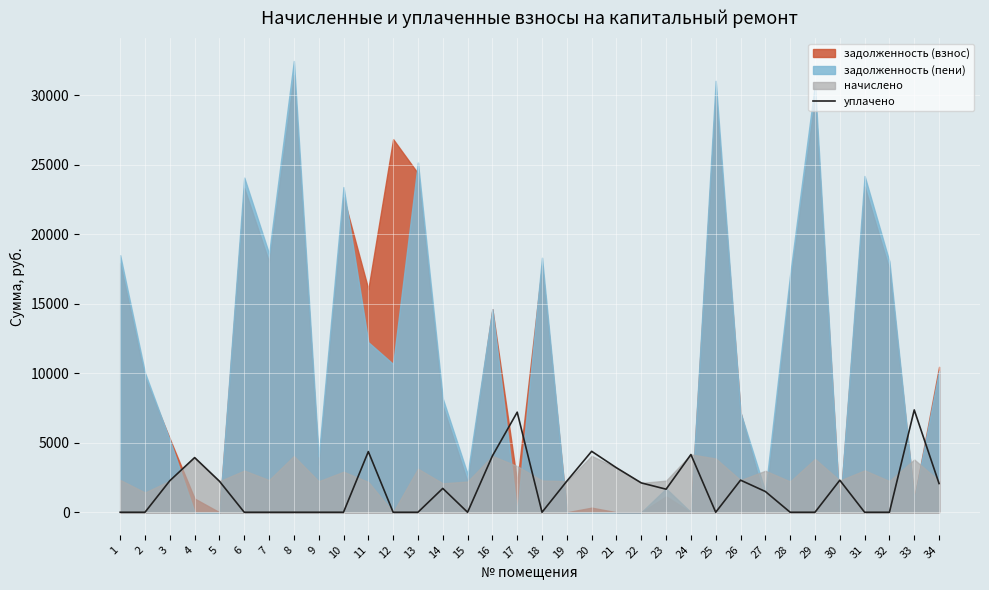

Rank the categories by value from lowest to highest.

1, 2, 6, 7, 8, 9, 10, 12, 13, 15, 18, 25, 28, 29, 31, 32, 27, 23, 14, 34, 22, 5, 19, 3, 30, 26, 21, 4, 16, 24, 11, 20, 17, 33